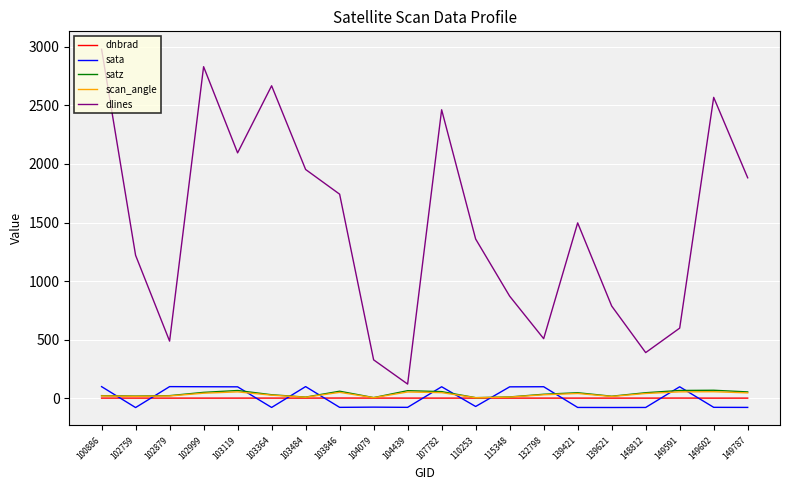

True or false: dlines and sata intersect in this chart.

False